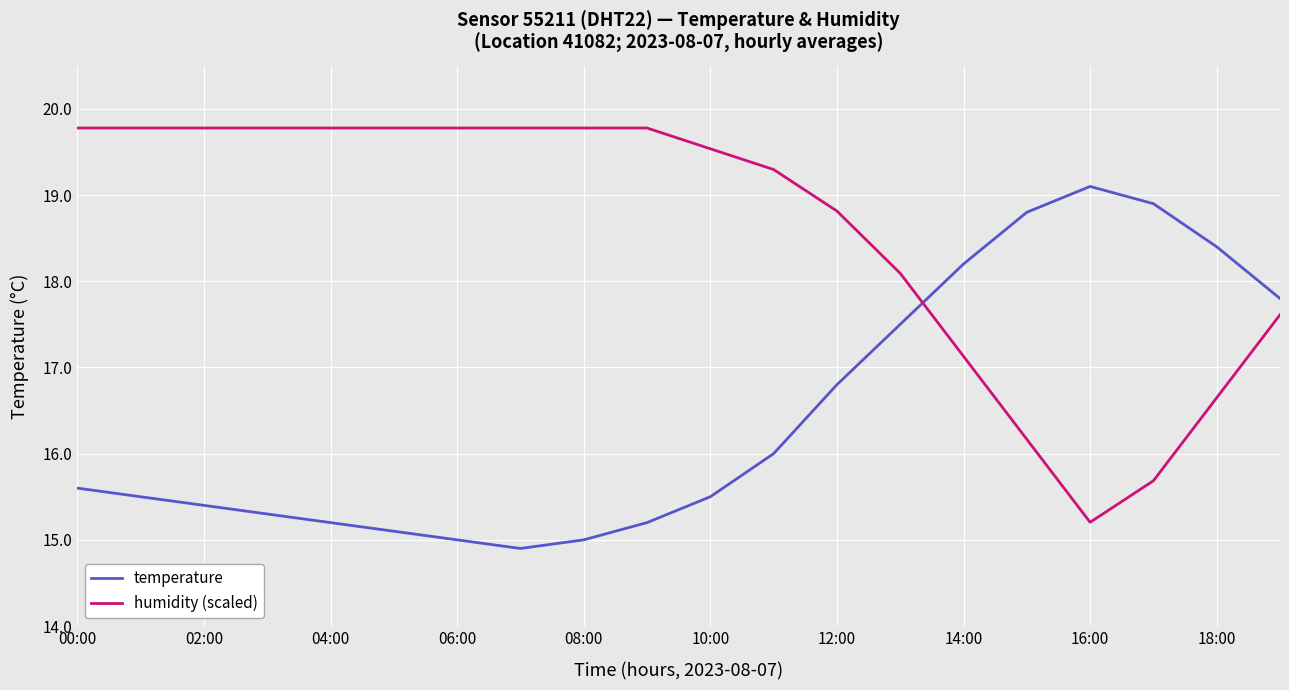

What is the difference between the maximum and minimum values in the temperature series?

4.2